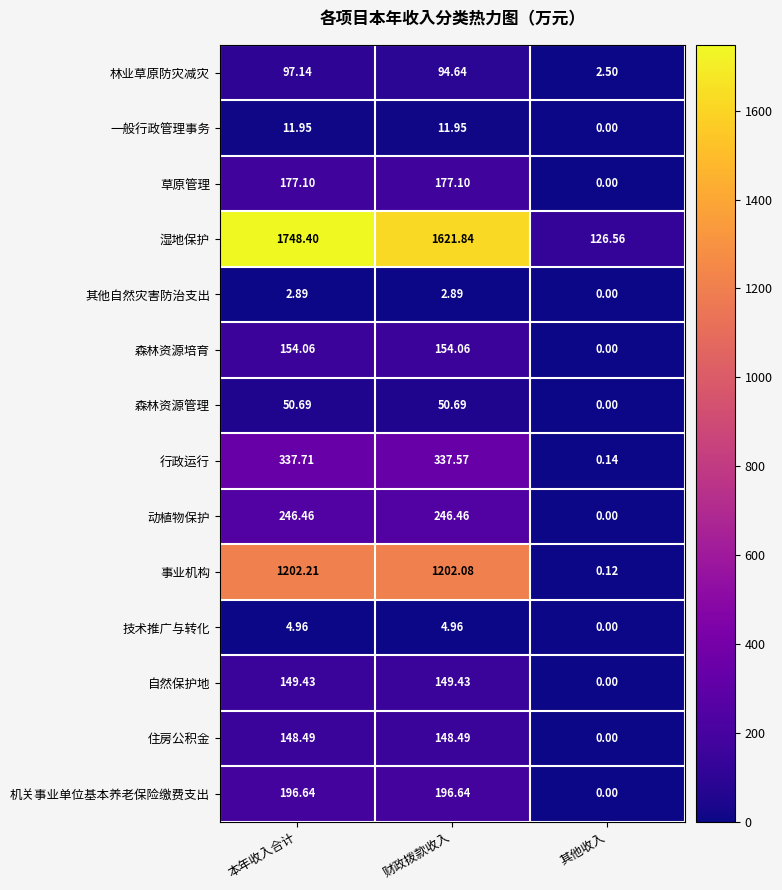

What is the difference between the highest and lowest values at 其他收入?

126.6